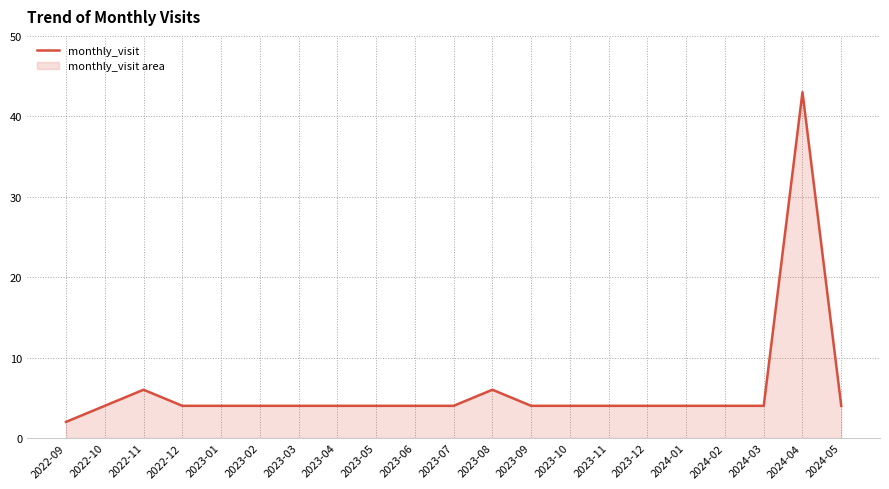

Read the value at 2024-05.

4